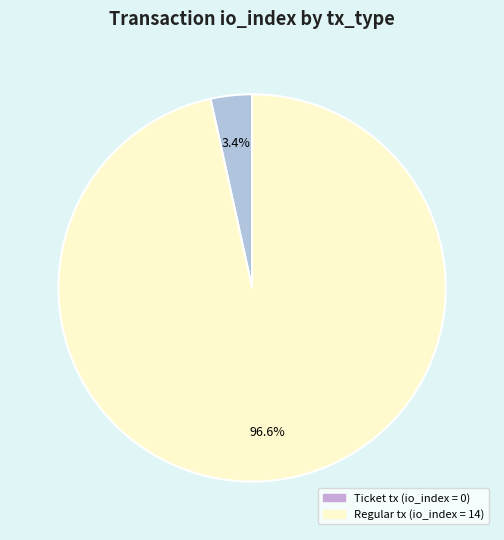

Does any single category account for the majority?

Yes